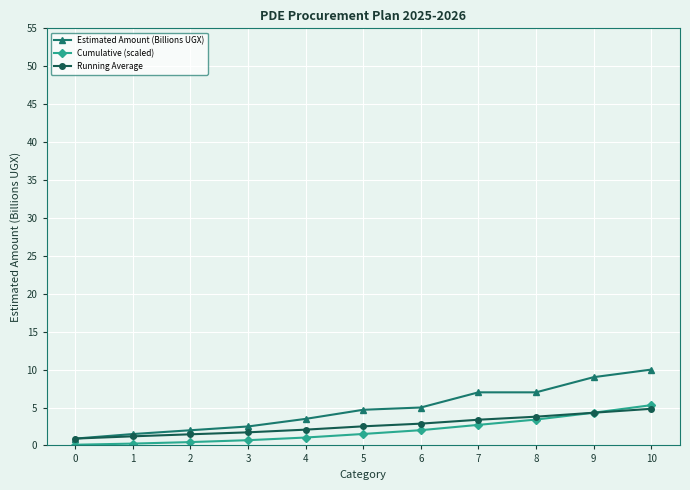

What is the approximate value of Estimated Amount (Billions UGX) at 2?

2.0